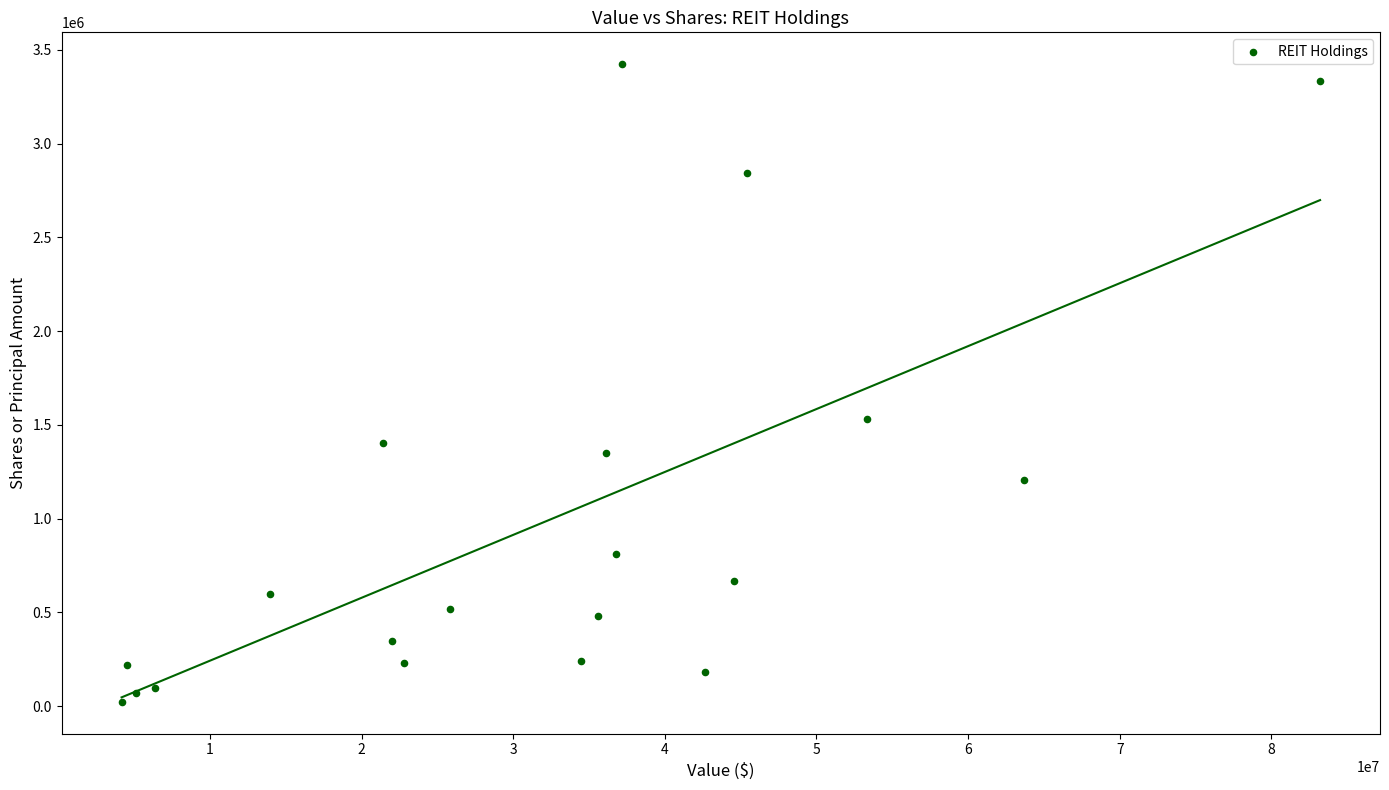

What is the range of Y values (max minus min)?

3399900